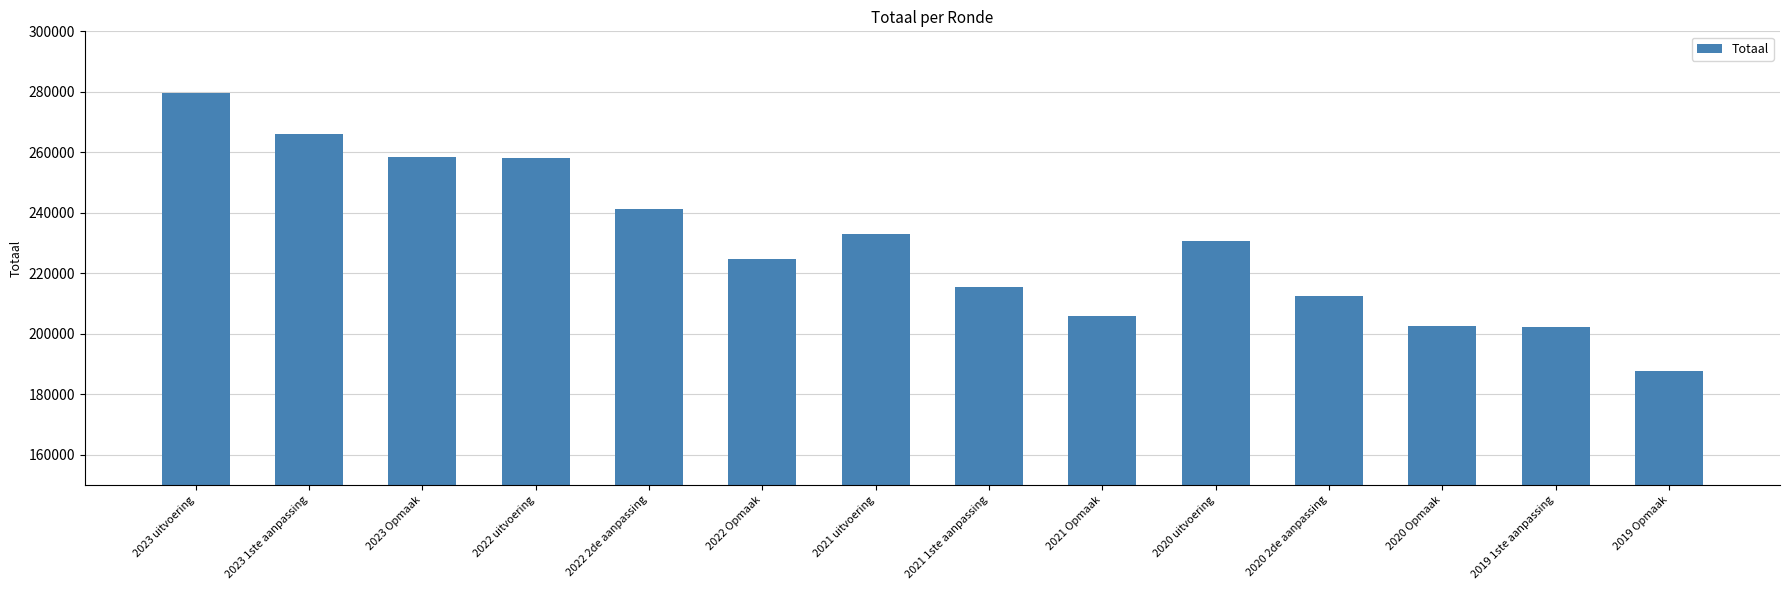

Are the bars grouped side by side (vs. stacked)?

No